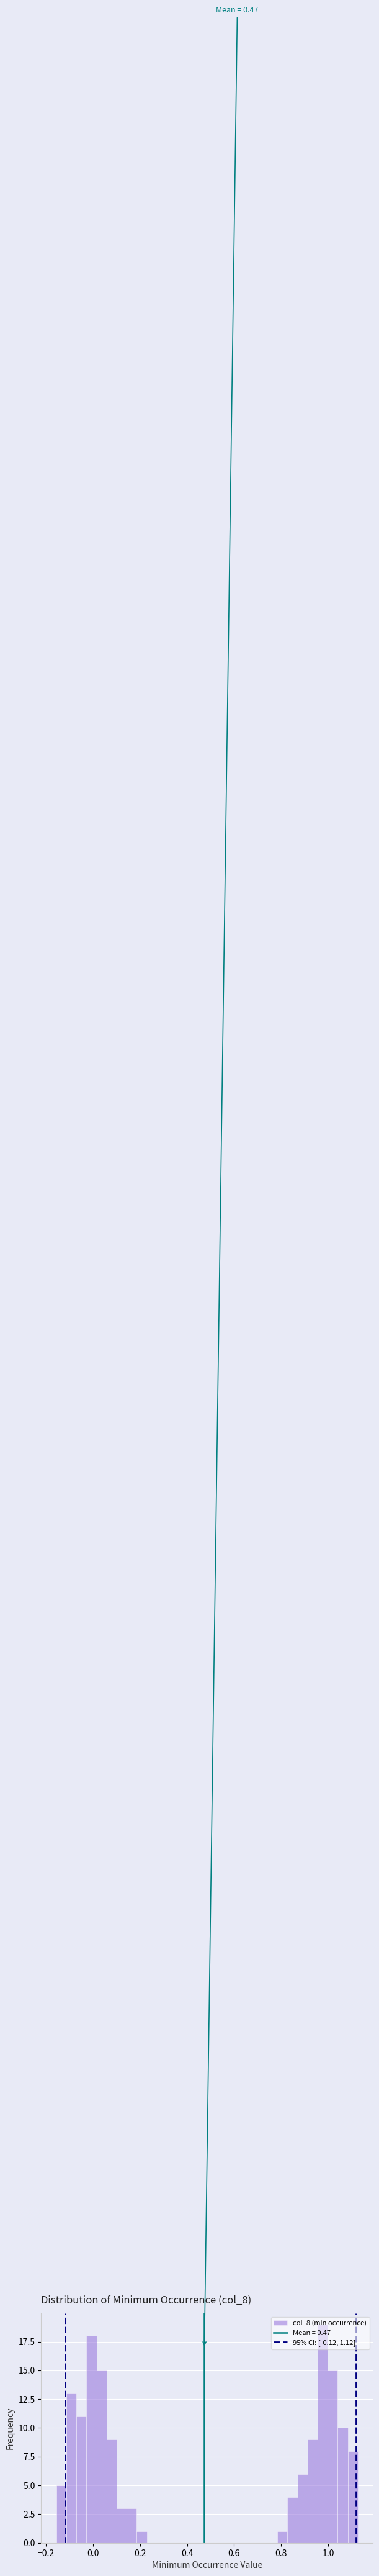

Read against the x-axis, roughly where is the centre of the tallest bar?

0.98